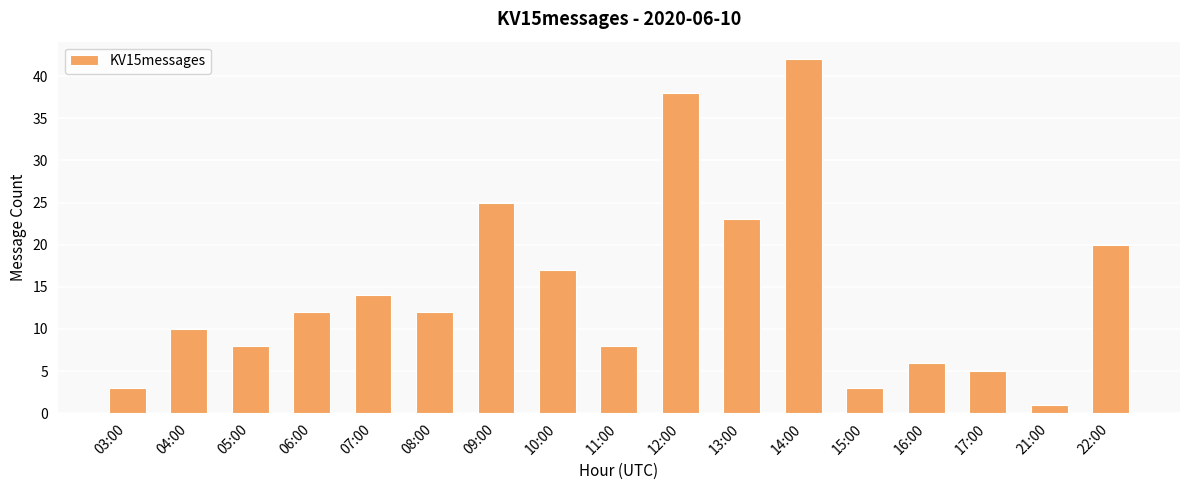

How many data points are less than 12?

8